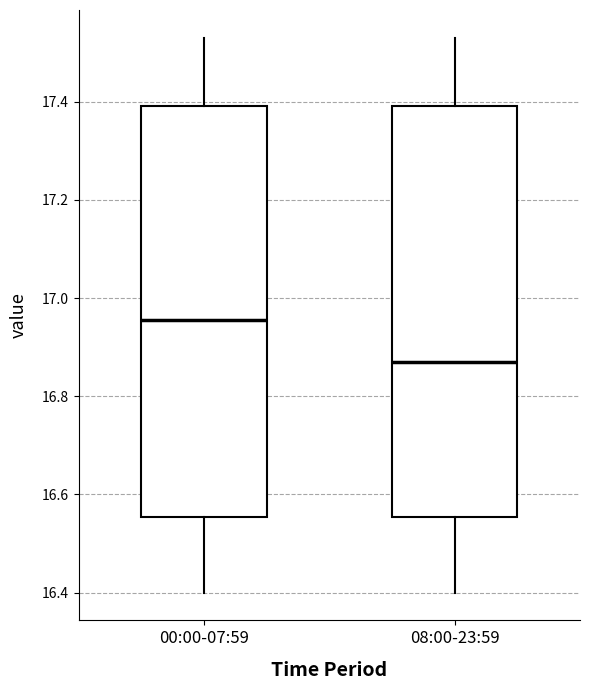

Where does the lower whisker of the box for 00:00-07:59 end on the y-axis? The values are not printed on the chart, so give them approximately, as read against the axis.

16.40